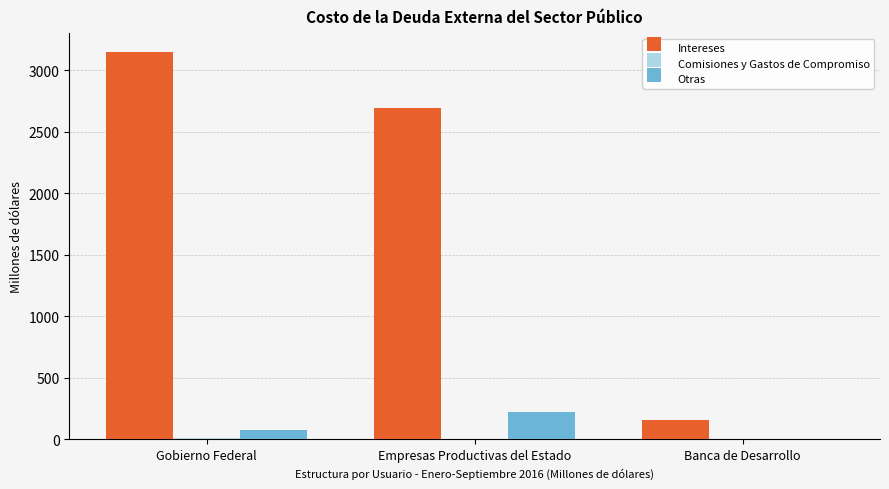

Is it true that Otras equals 0.0 at Banca de Desarrollo?

True